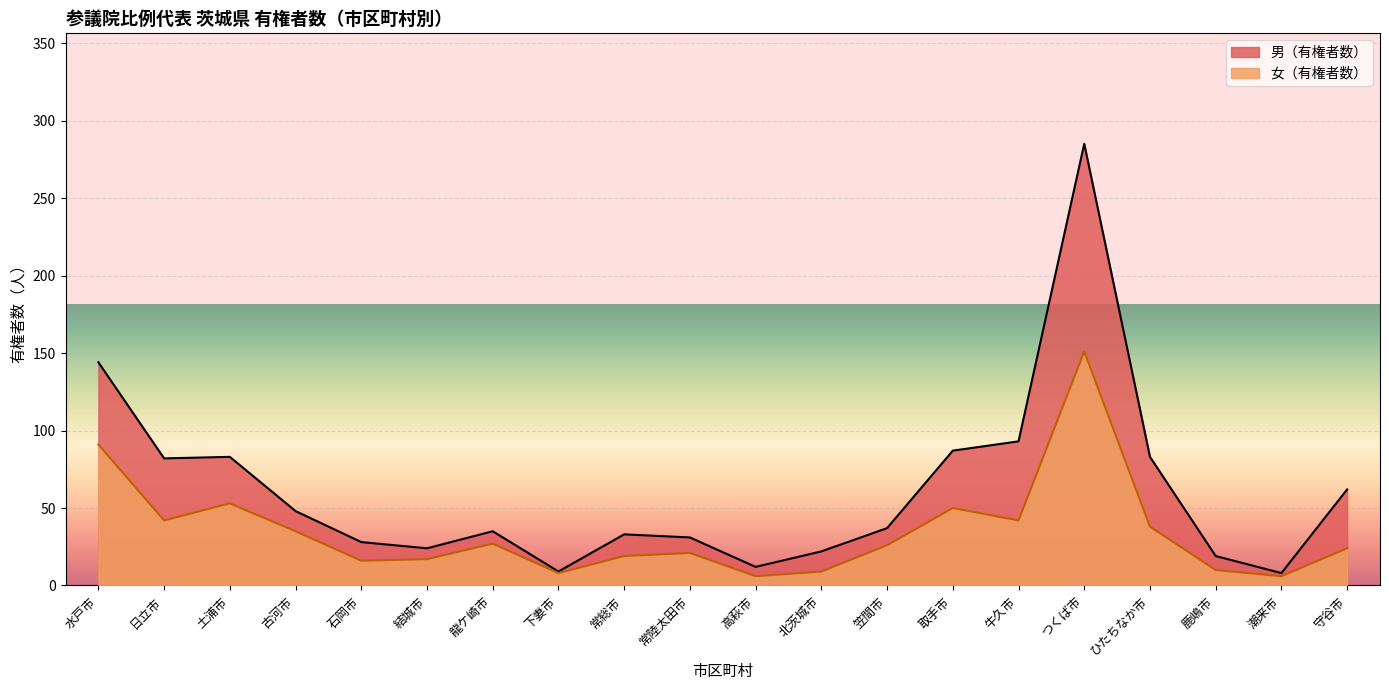

What are all the series names shown in the legend?

男（有権者数）, 女（有権者数）